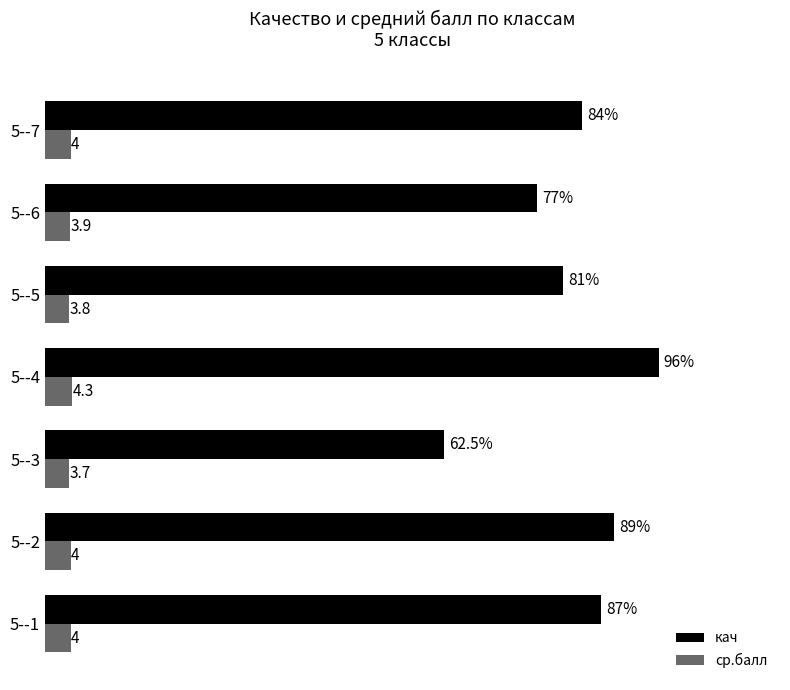

Which series has the largest total across all categories?

кач